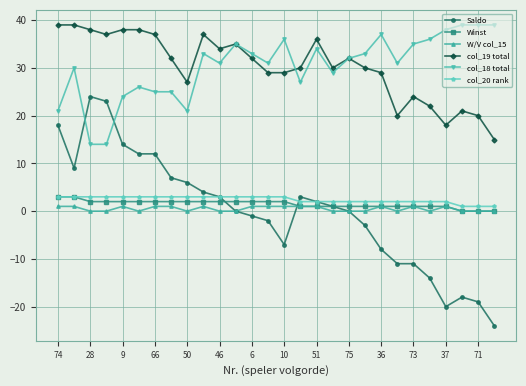

What is the smallest value displayed?

-24